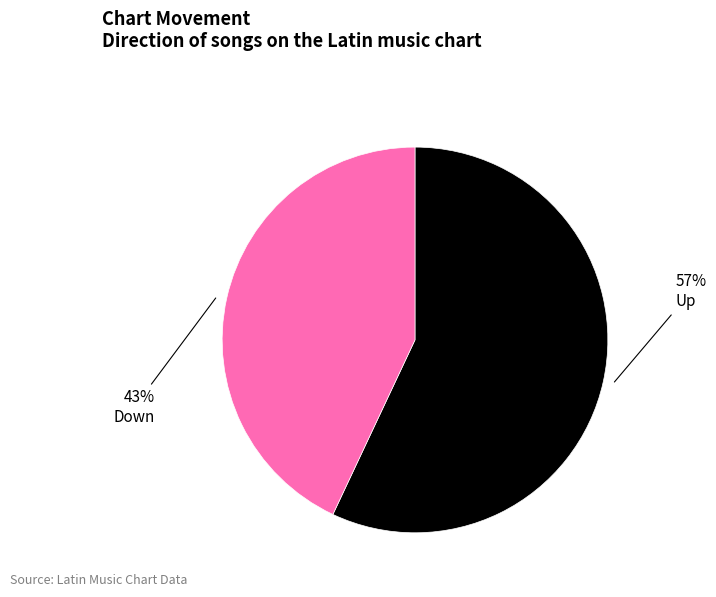

Is there a majority slice in this chart?

Yes